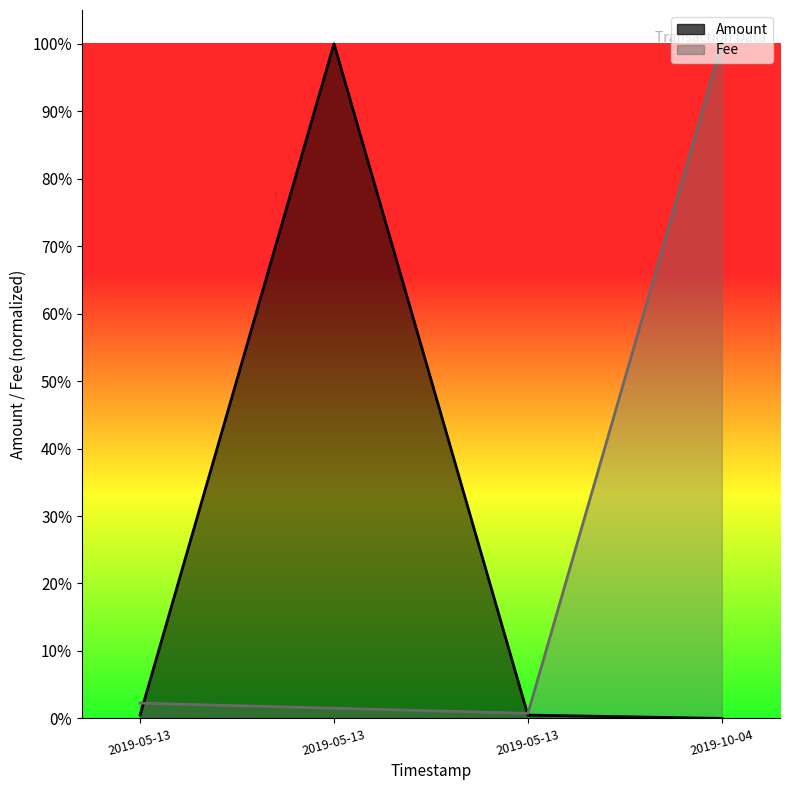

True or false: Fee_line and Amount_line intersect in this chart.

True